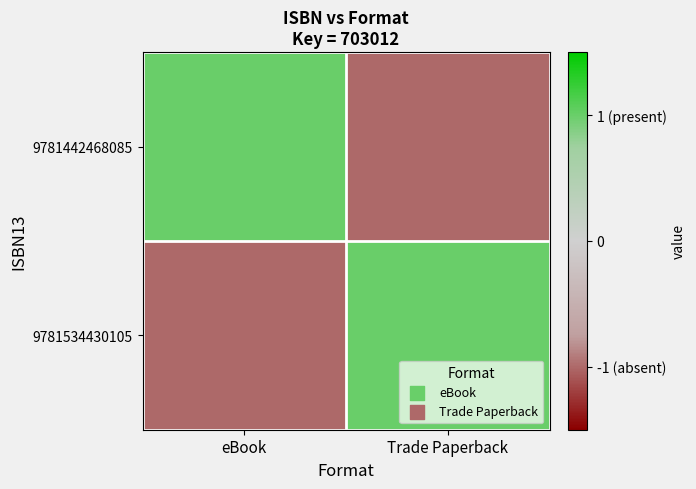

Which series changed the most between eBook and Trade Paperback?

9781442468085